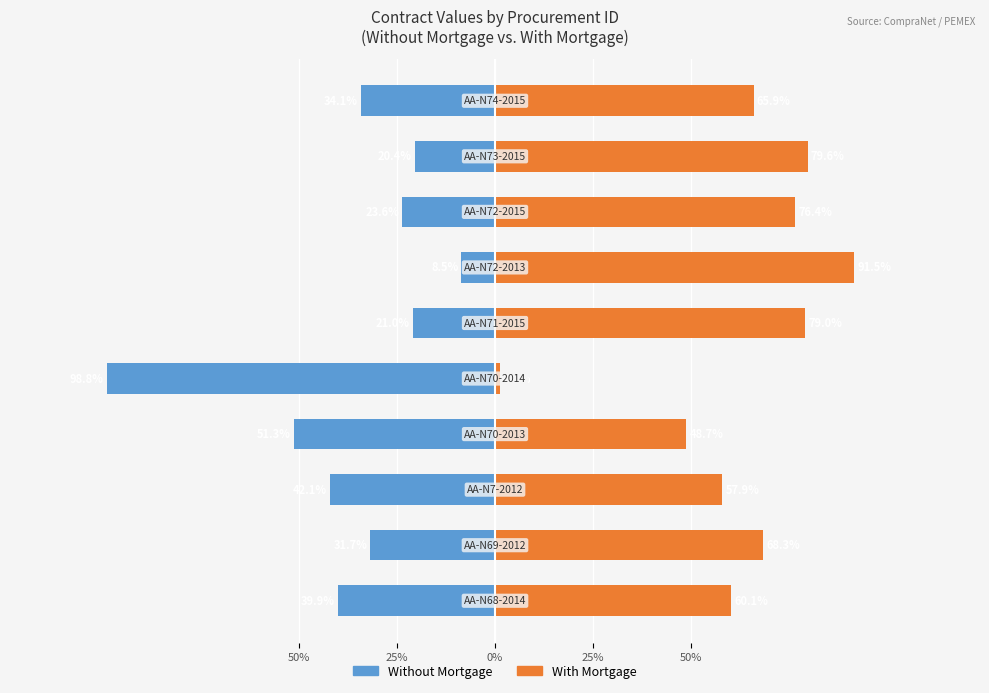

What is the difference between the maximum and minimum values in the With Mortgage series?

90.3